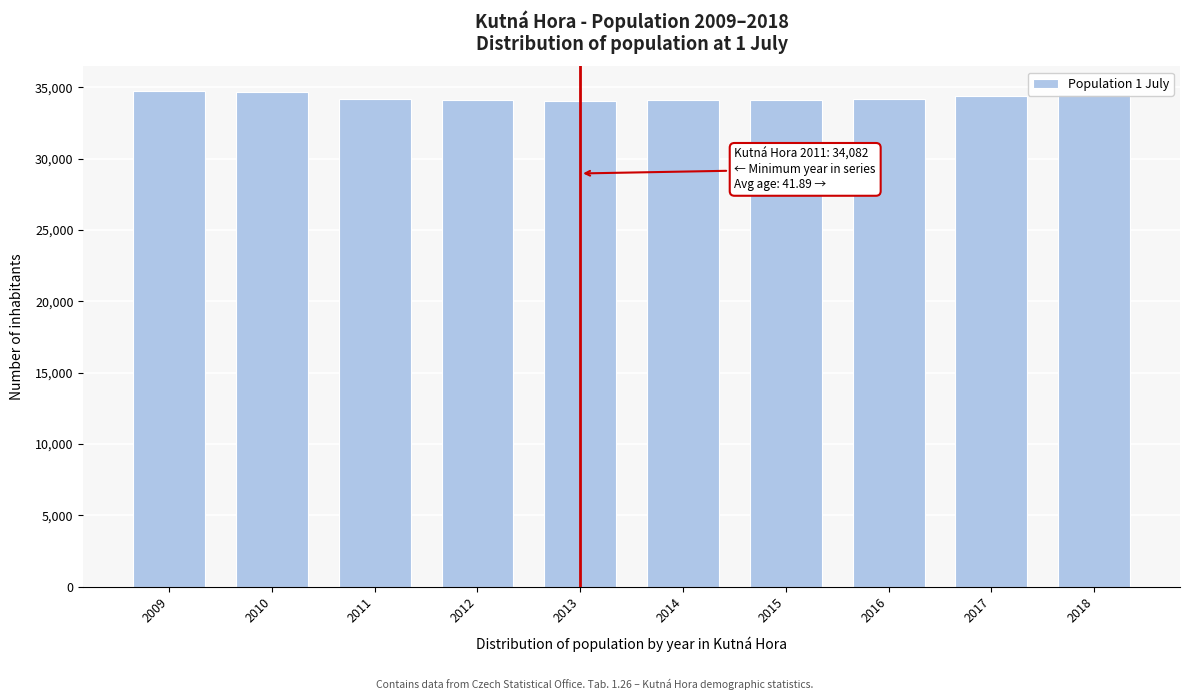

The chart shows a value of 52760 at 2010. True or false?

False